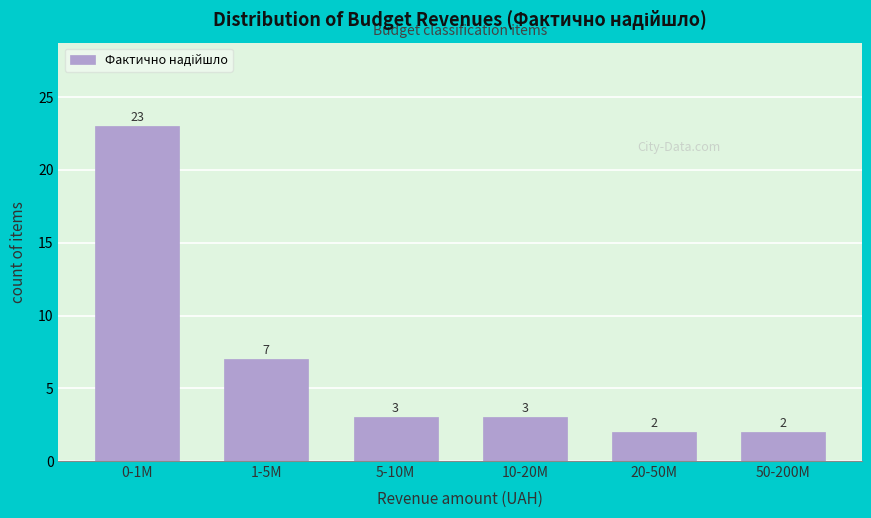

Reading right to left, transcribe all the data shown in this chart.

2	2	3	3	7	23